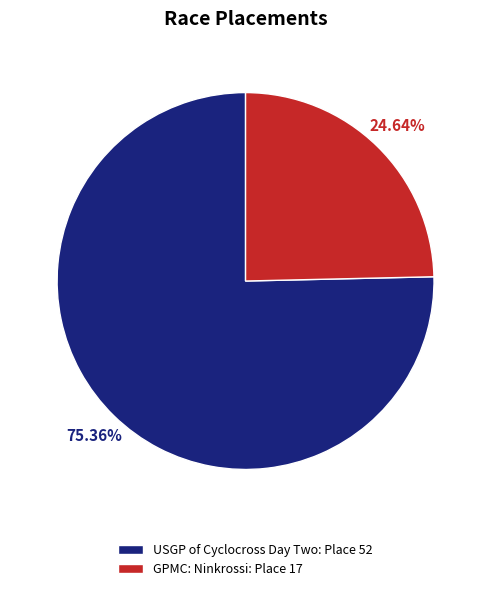

What percentage is the GPMC: Ninkrossi slice, to the nearest percent?

25%